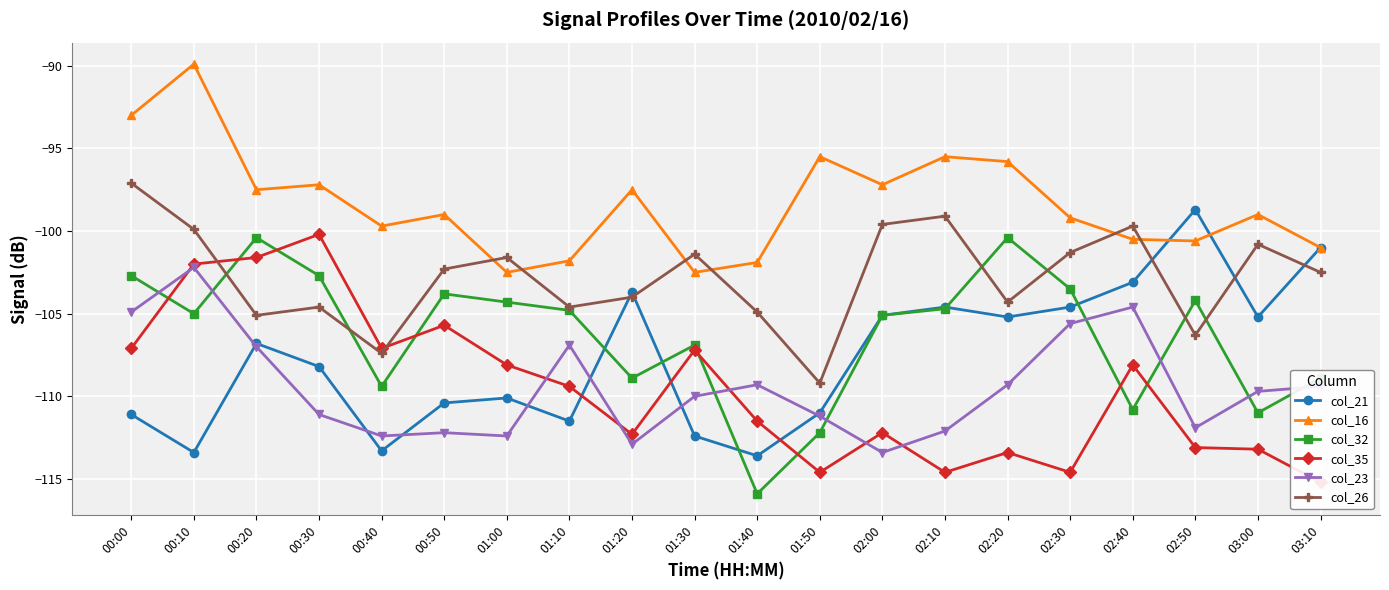

Is it true that col_21 equals -98.7 at 02:50?

True